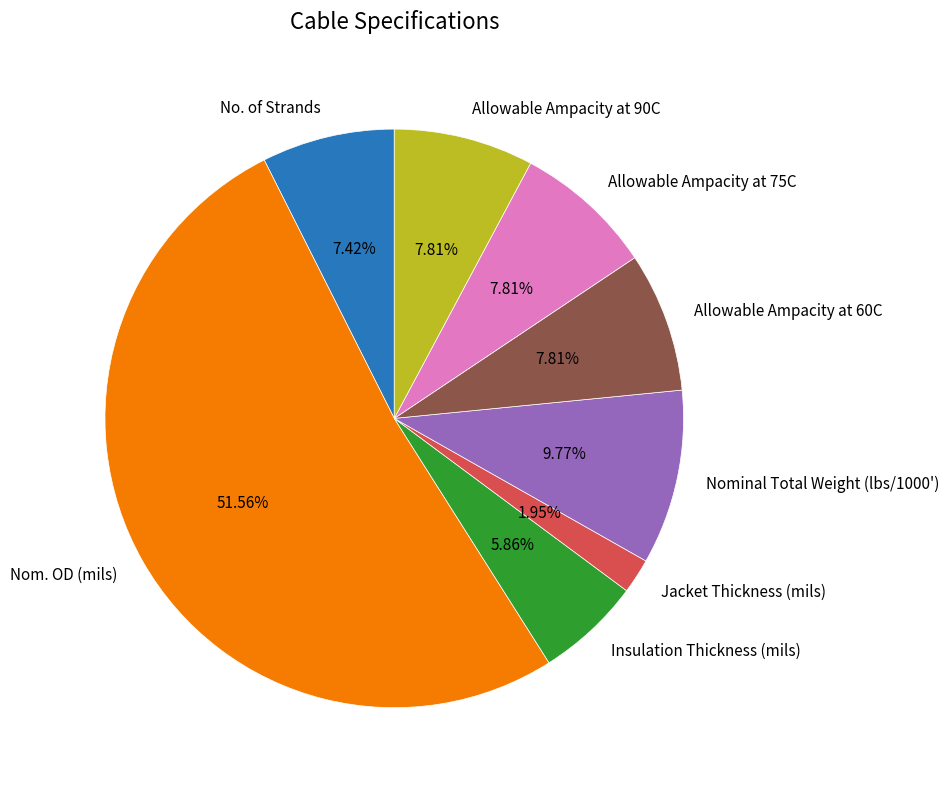

What is the ratio of the value at Nom. OD (mils) to the value at Insulation Thickness (mils)?

8.8